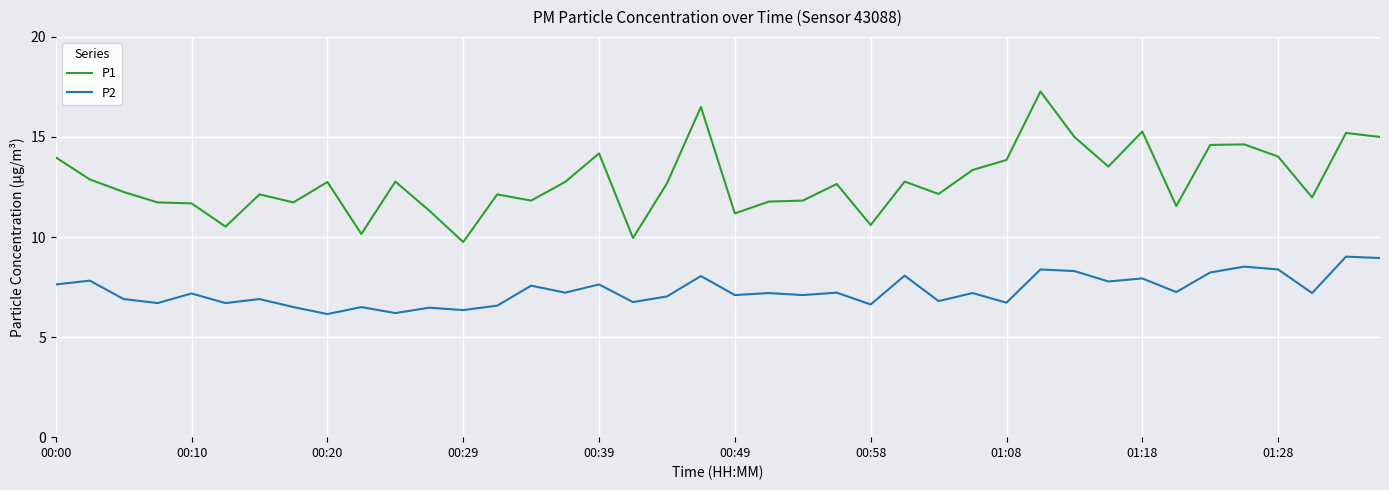

Which series has the largest range (max minus min)?

P1